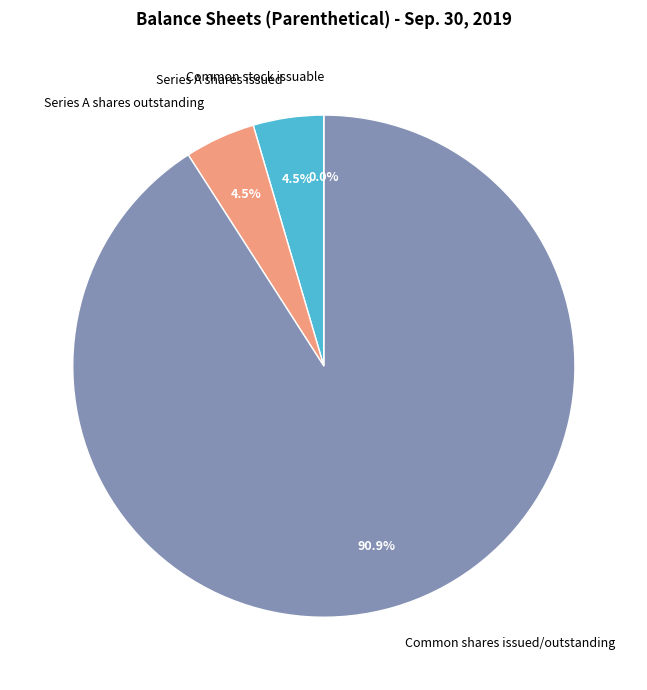

Which category has the biggest portion of the pie?

Common shares issued/outstanding